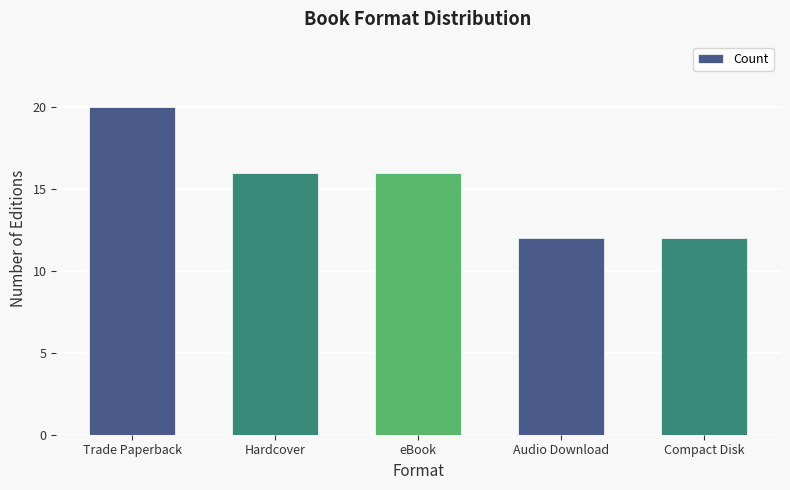

How many values are between 12 and 16?

4